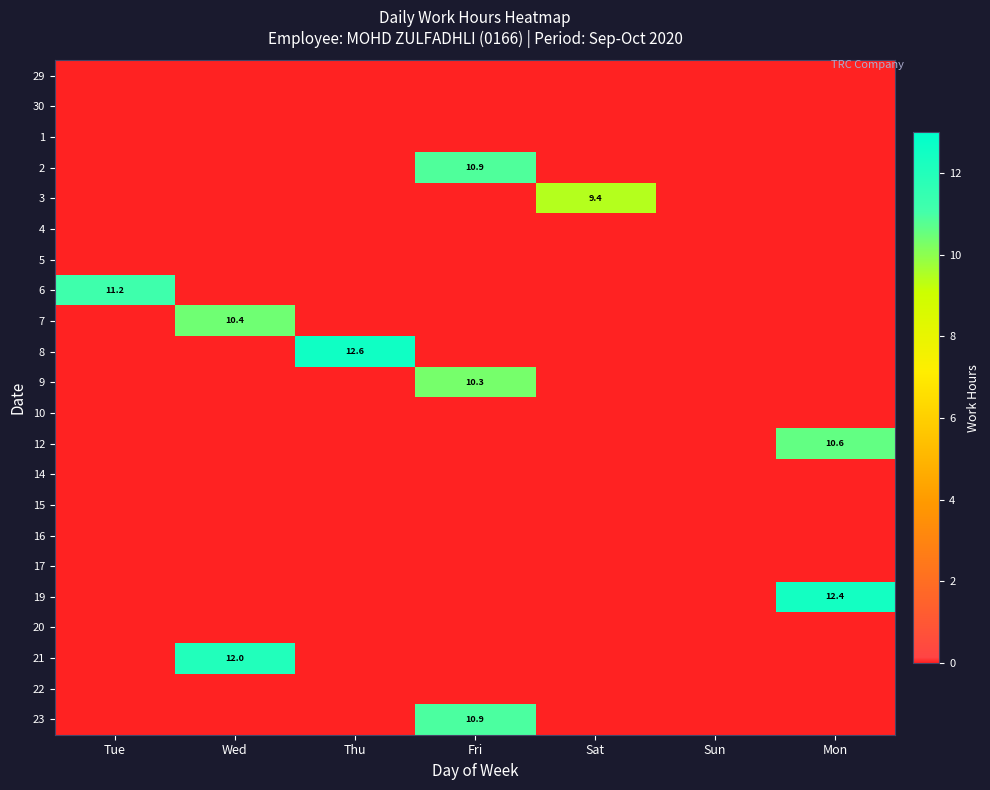

How many categories are shown in the chart?

7